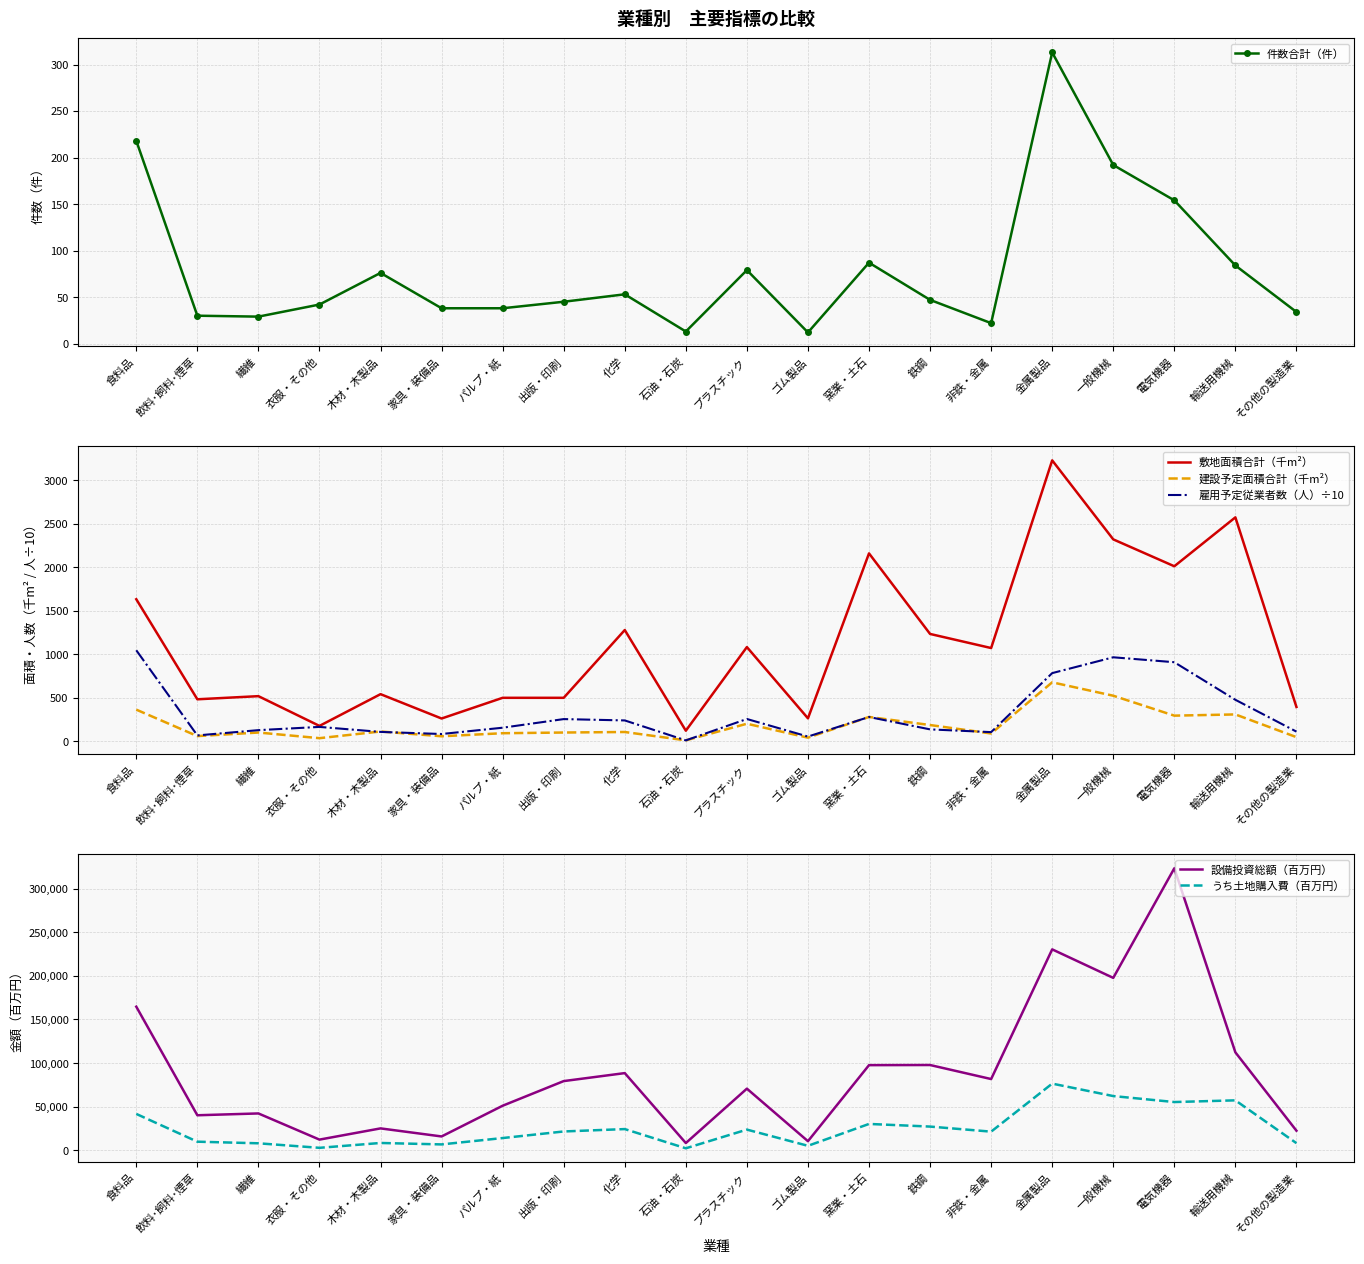

What is the approximate value of 敷地面積合計（千m²） at その他の製造業?

397.0